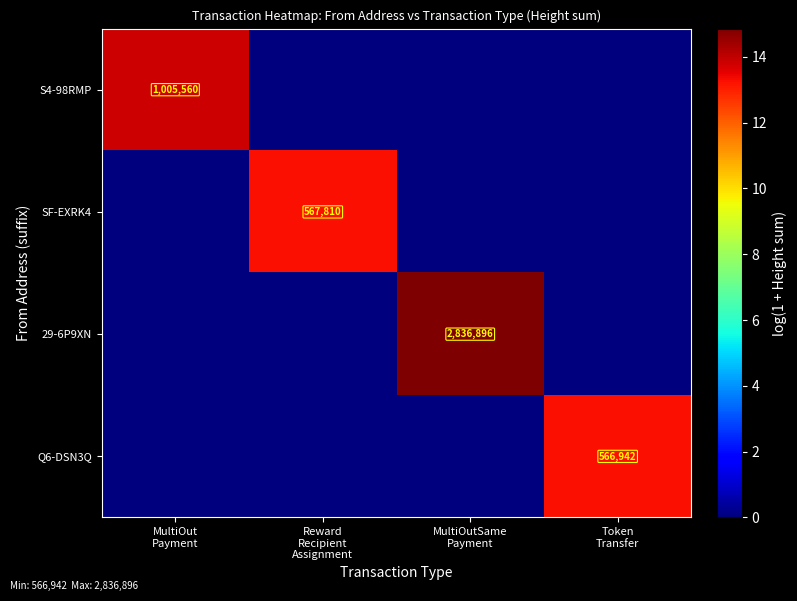

Is it true that SF-EXRK4 equals 0.0 at MultiOut Payment?

True